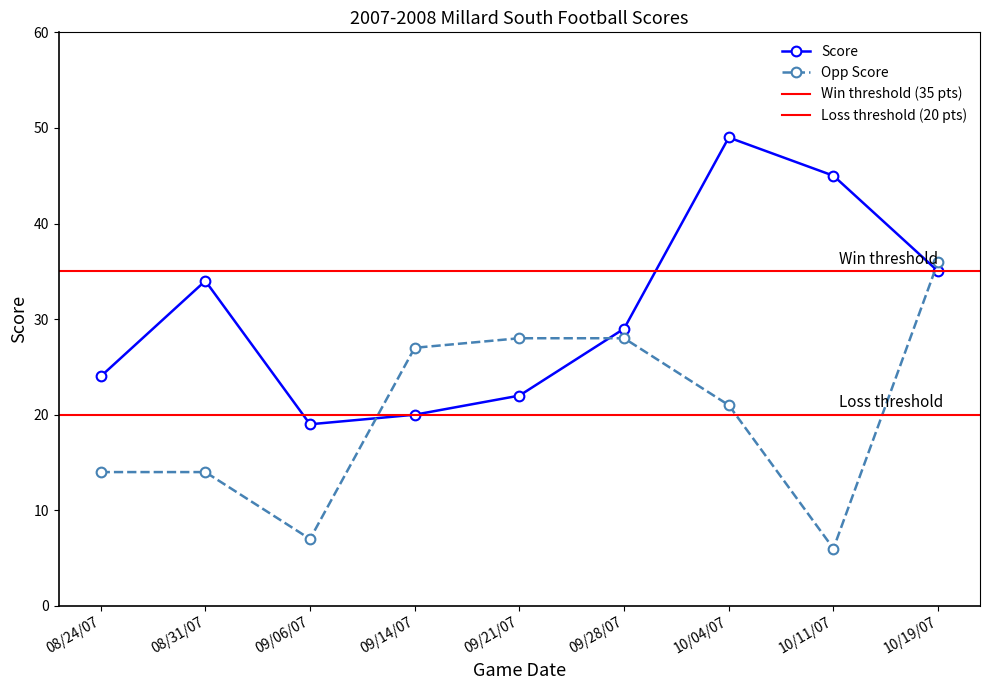

What value does the Opp Score series have at 09/21/07?

28